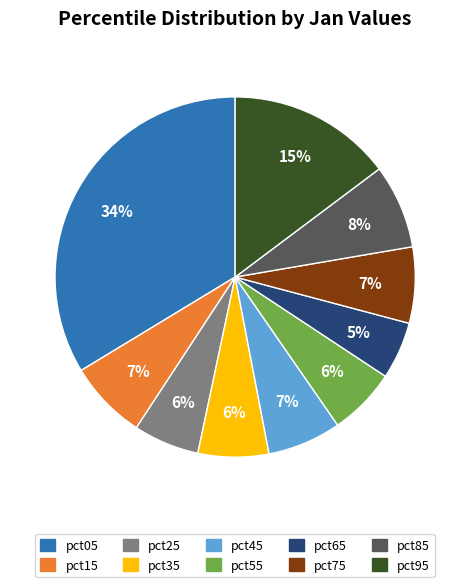

Is pct75 the majority of the pie?

No